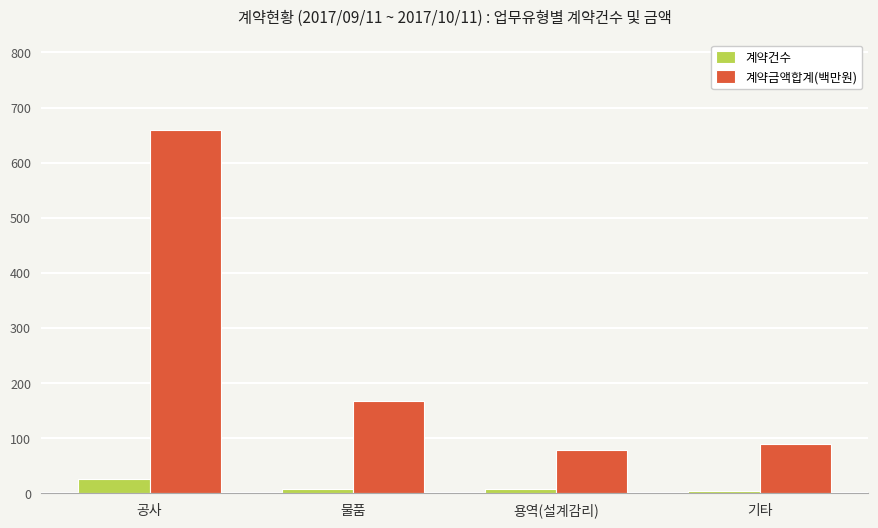

What is the total value across all series at 물품?

176